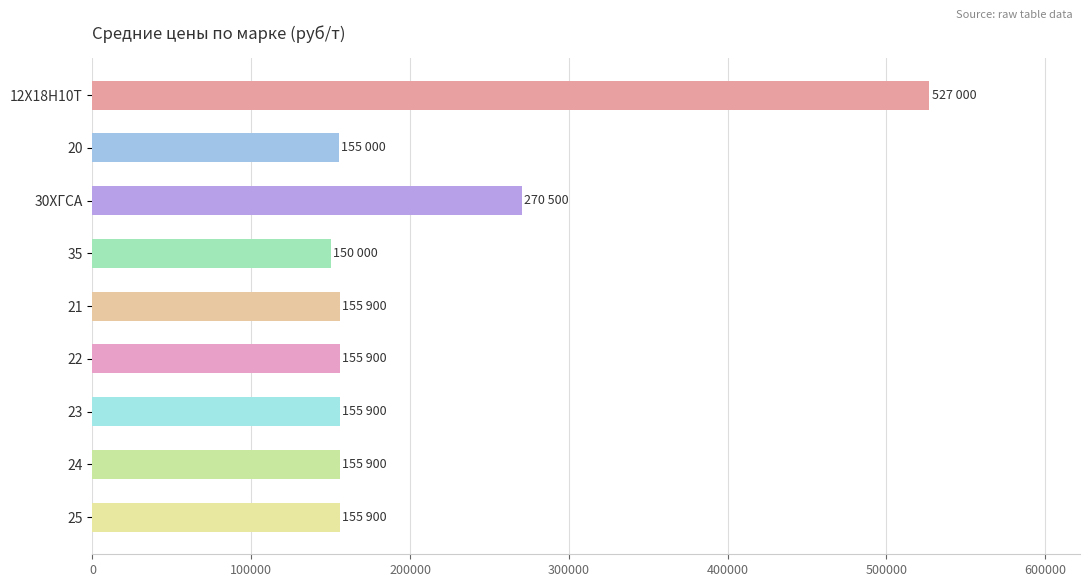

Is it true that the value at 23 is 224643?

False